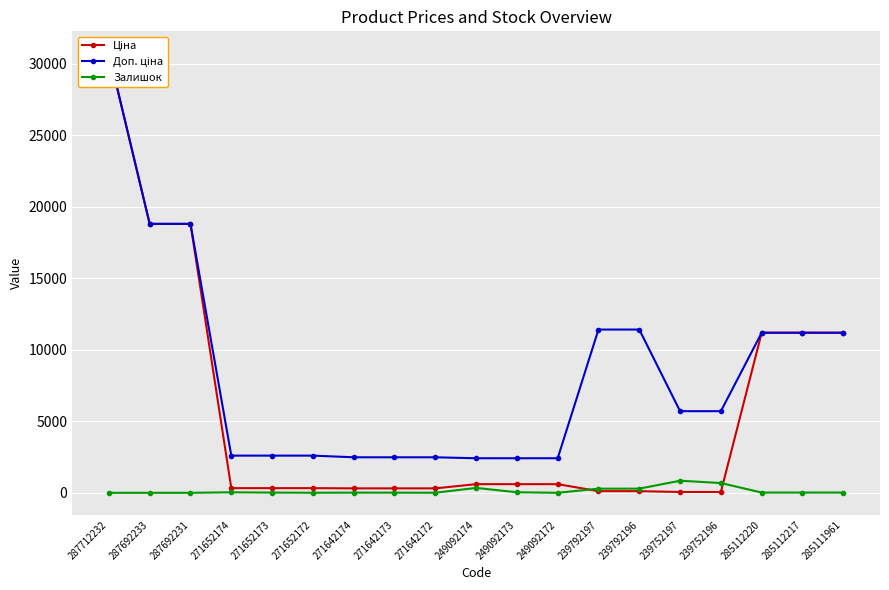

True or false: Ціна has more than 2 points higher than both neighbors.

False